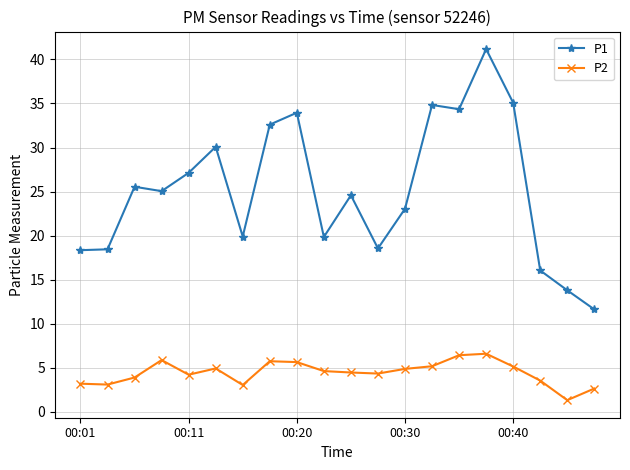

True or false: P1 has more than 1 interior local peaks.

True